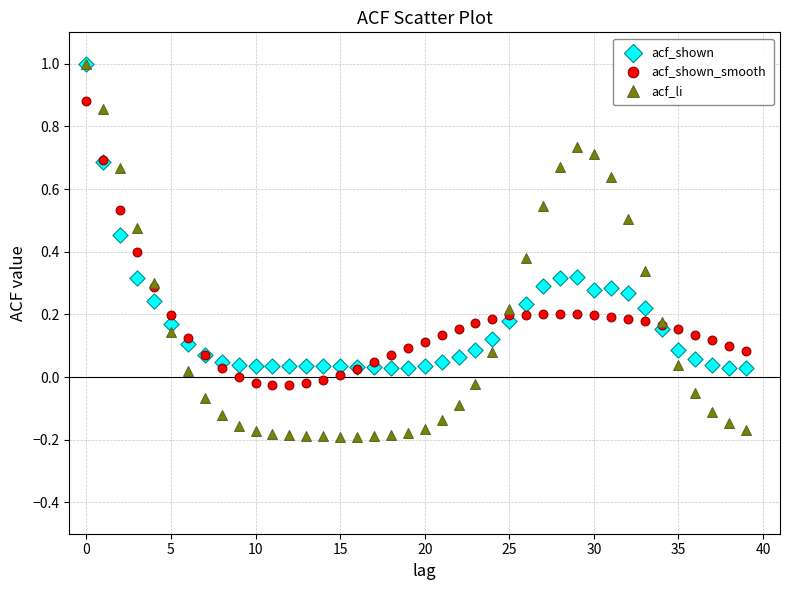

What are all the series names shown in the legend?

acf_shown, acf_shown_smooth, acf_li